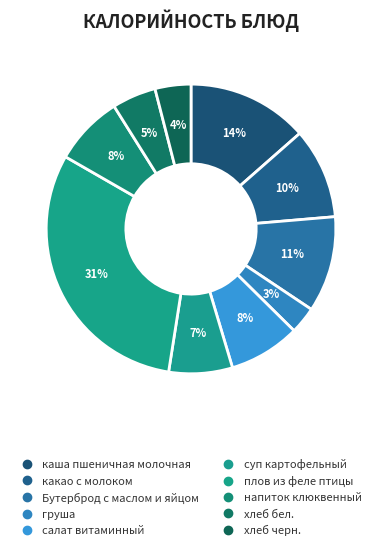

How many segments does this pie chart have?

10